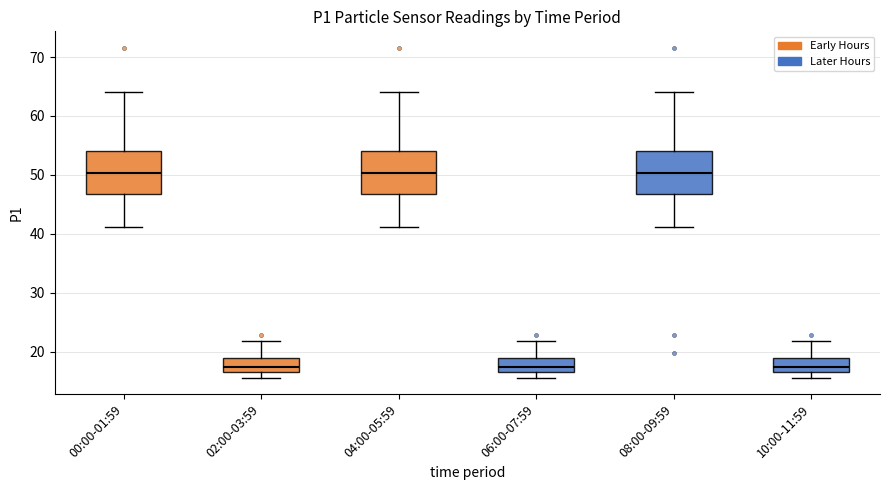

Where does the lower whisker of the box for 04:00-05:59 end on the y-axis? The values are not printed on the chart, so give them approximately, as read against the axis.

41